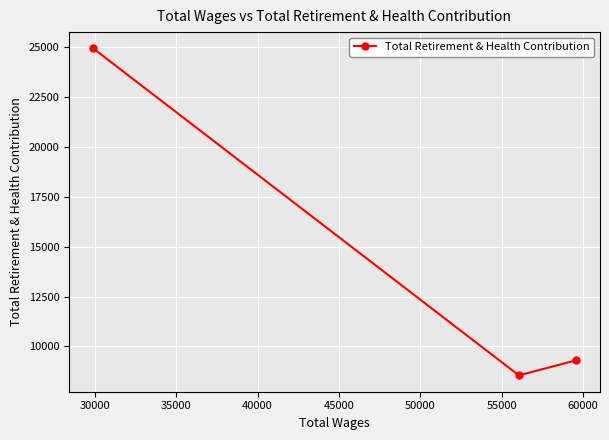

What is the maximum value shown in the chart?

24918